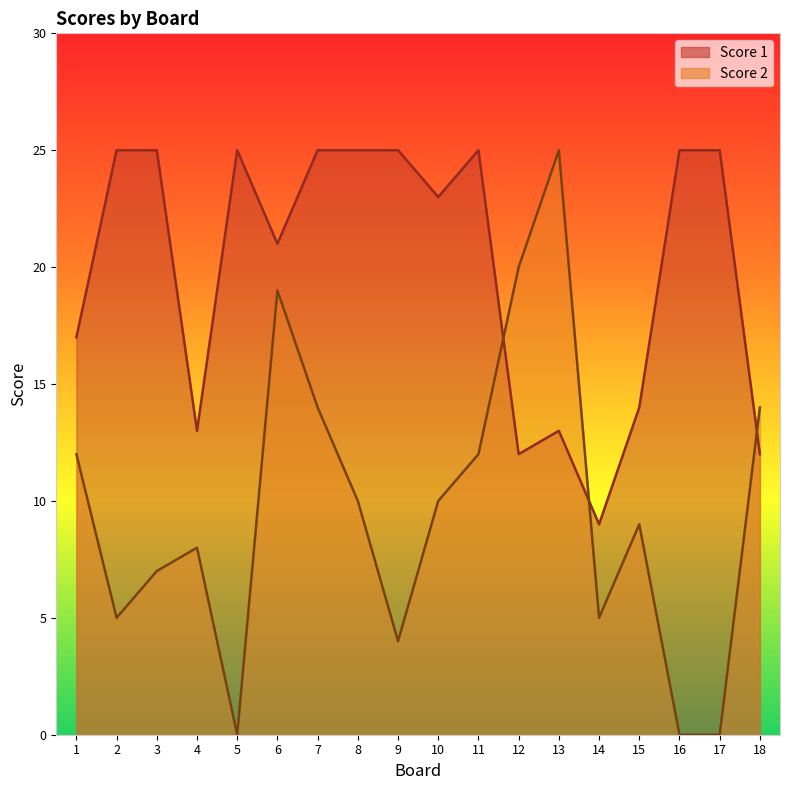

In Score 2, how many points are lower than both neighbors (excluding endpoints)?

4